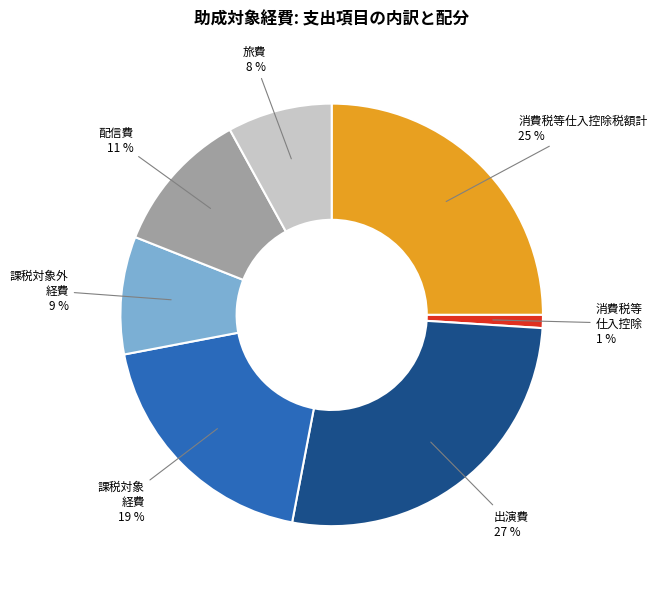

To the nearest percent, what is the difference between the largest and smallest slice percentages?

26%